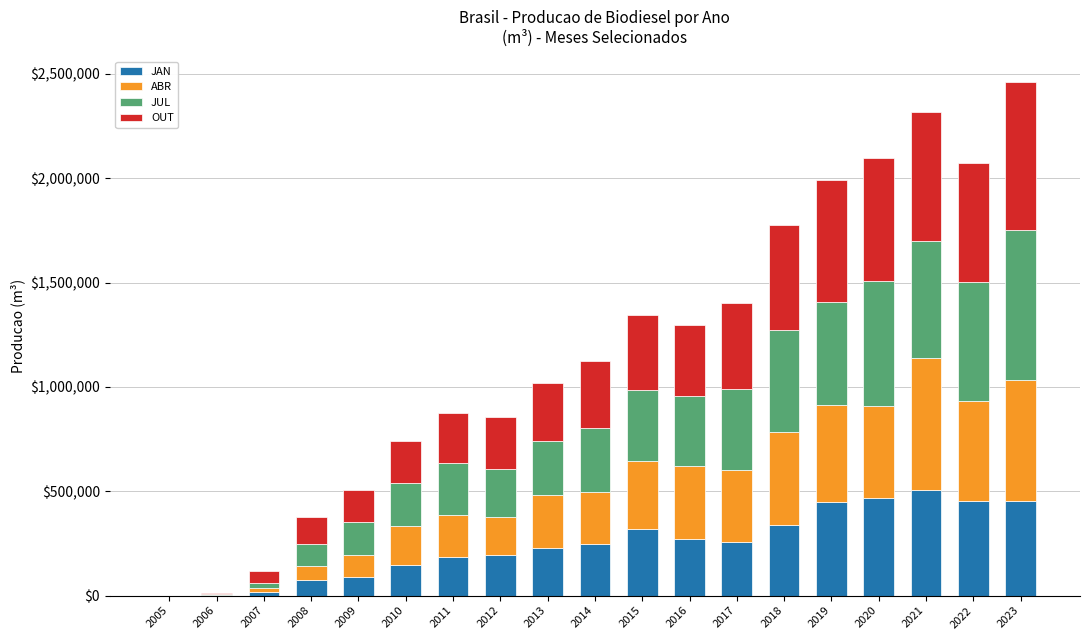

The value of JAN at 2020 is 467595.5. True or false?

True